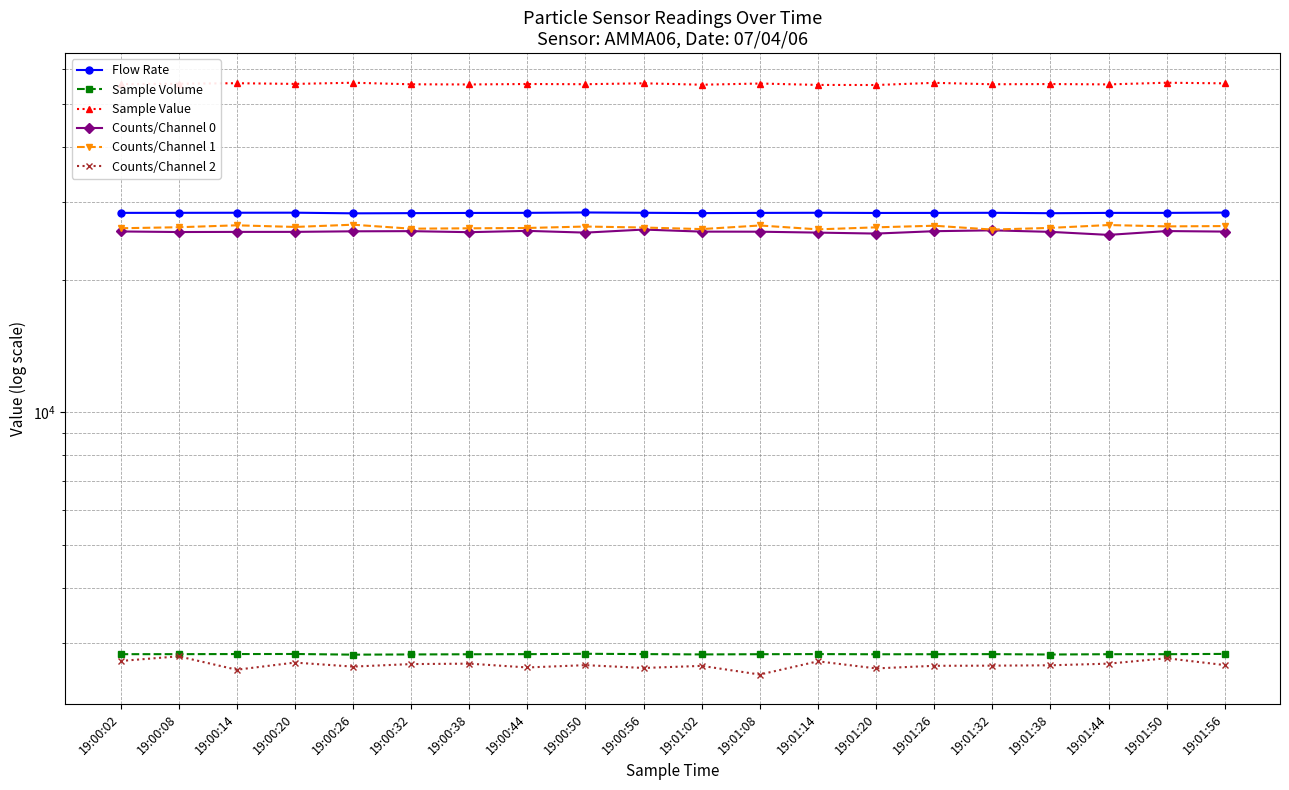

What is the sum of all Sample Volume values?

56627.3